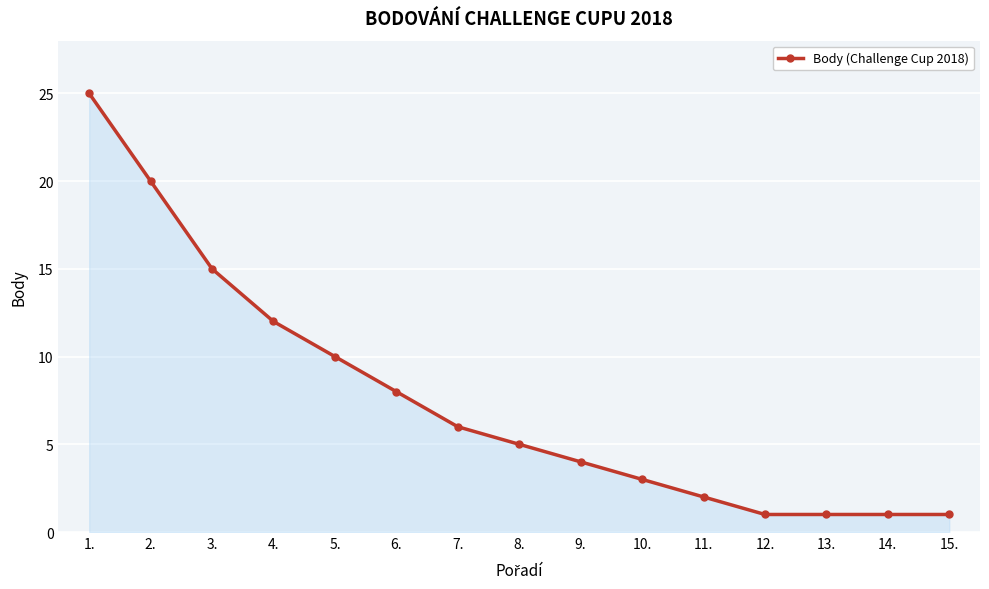

Reading left to right, extract all data points from this chart.

25	20	15	12	10	8	6	5	4	3	2	1	1	1	1